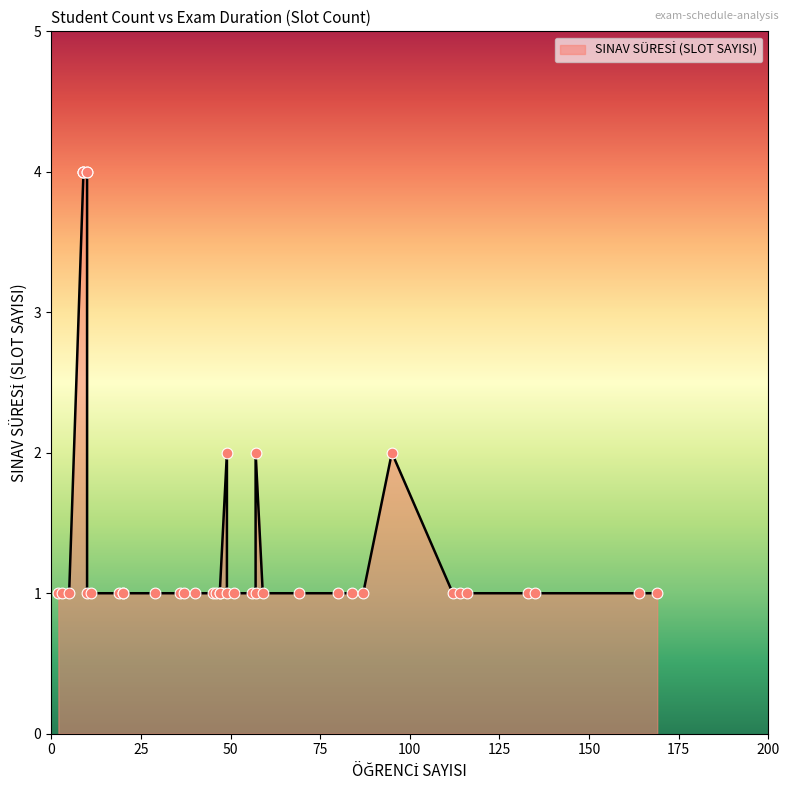

Between 19 and 51, which is larger?

19